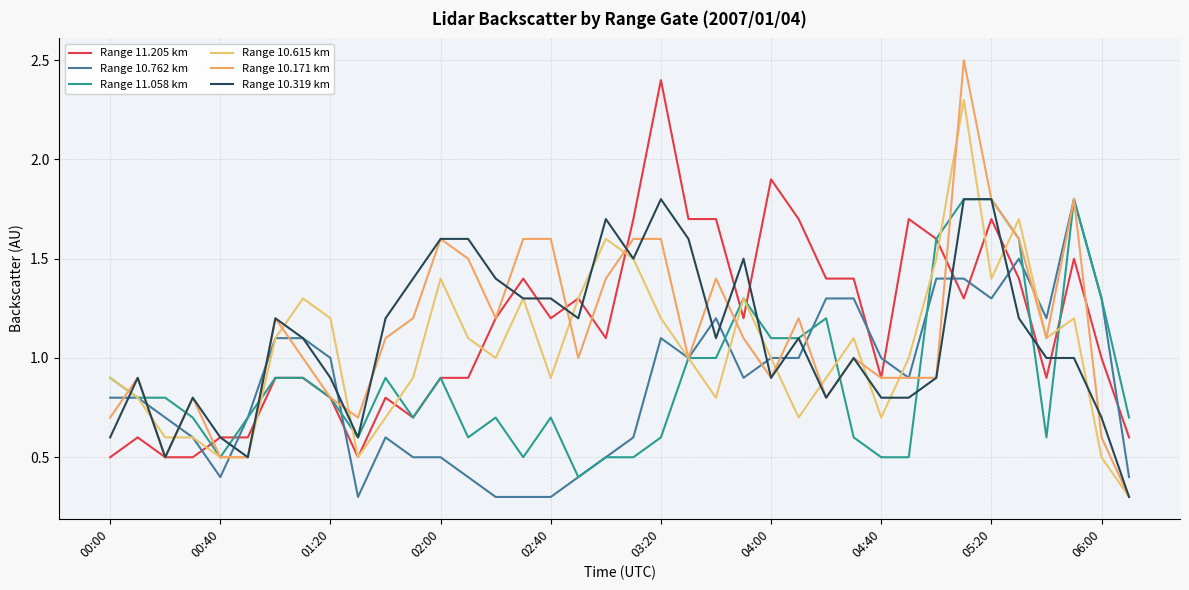

Reading right to left, what are all the values shown in this chart?

Range 11.205 km: 0.6	1.0	1.5	0.9	1.4	1.7	1.3	1.6	1.7	0.9	1.4	1.4	1.7	1.9	1.2	1.7	1.7	2.4	1.7	1.1	1.3	1.2	1.4	1.2	0.9	0.9	0.7	0.8	0.5	0.8	0.9	0.9	0.6	0.6	0.5	0.5	0.6	0.5
Range 10.762 km: 0.4	1.3	1.8	1.2	1.5	1.3	1.4	1.4	0.9	1.0	1.3	1.3	1.0	1.0	0.9	1.2	1.0	1.1	0.6	0.5	0.4	0.3	0.3	0.3	0.4	0.5	0.5	0.6	0.3	1.0	1.1	1.1	0.7	0.4	0.6	0.7	0.8	0.8
Range 11.058 km: 0.7	1.3	1.8	0.6	1.6	1.8	1.8	1.6	0.5	0.5	0.6	1.2	1.1	1.1	1.3	1.0	1.0	0.6	0.5	0.5	0.4	0.7	0.5	0.7	0.6	0.9	0.7	0.9	0.6	0.8	0.9	0.9	0.7	0.5	0.7	0.8	0.8	0.9
Range 10.615 km: 0.3	0.5	1.2	1.1	1.7	1.4	2.3	1.5	1.0	0.7	1.1	0.9	0.7	1.0	1.3	0.8	1.0	1.2	1.5	1.6	1.3	0.9	1.3	1.0	1.1	1.4	0.9	0.7	0.5	1.2	1.3	1.1	0.5	0.5	0.6	0.6	0.8	0.9
Range 10.171 km: 0.3	0.6	1.8	1.1	1.6	1.8	2.5	0.9	0.9	0.9	1.0	0.8	1.2	0.9	1.1	1.4	1.0	1.6	1.6	1.4	1.0	1.6	1.6	1.2	1.5	1.6	1.2	1.1	0.7	0.8	1.0	1.2	0.5	0.5	0.8	0.5	0.9	0.7
Range 10.319 km: 0.3	0.7	1.0	1.0	1.2	1.8	1.8	0.9	0.8	0.8	1.0	0.8	1.1	0.9	1.5	1.1	1.6	1.8	1.5	1.7	1.2	1.3	1.3	1.4	1.6	1.6	1.4	1.2	0.6	0.9	1.1	1.2	0.5	0.6	0.8	0.5	0.9	0.6